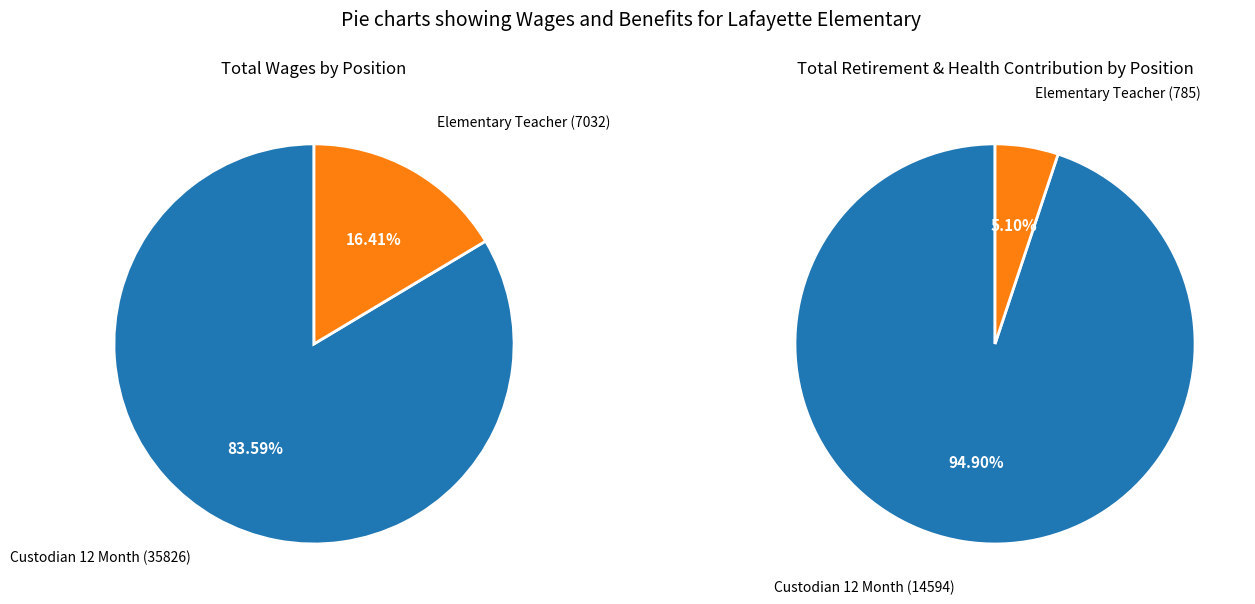

To the nearest percent, what portion does Elementary Teacher represent?

5%